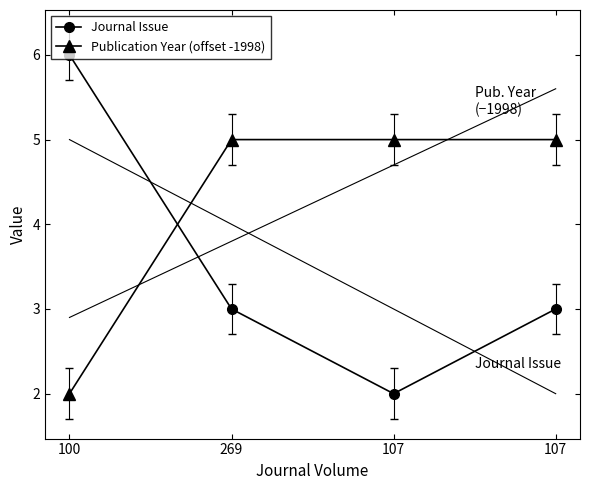

At which label is Journal Issue closest to 4?

269